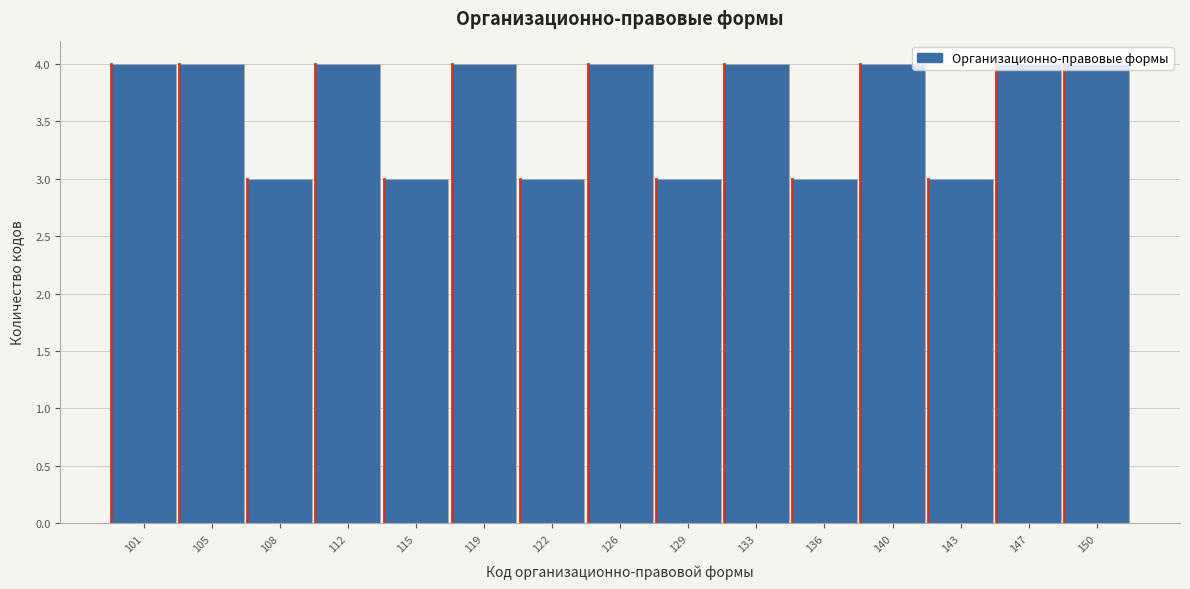

What is the value of the 2nd bar from the left?

4